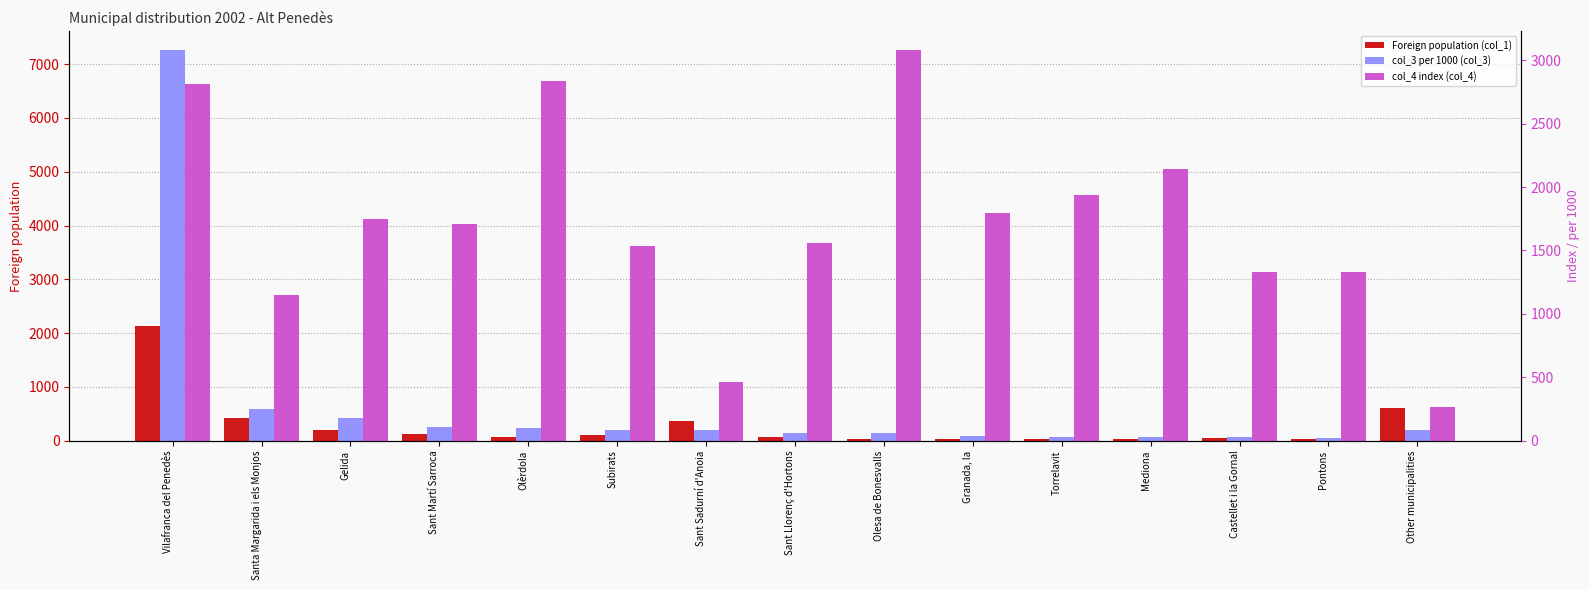

What is the maximum value shown in the chart?

7254